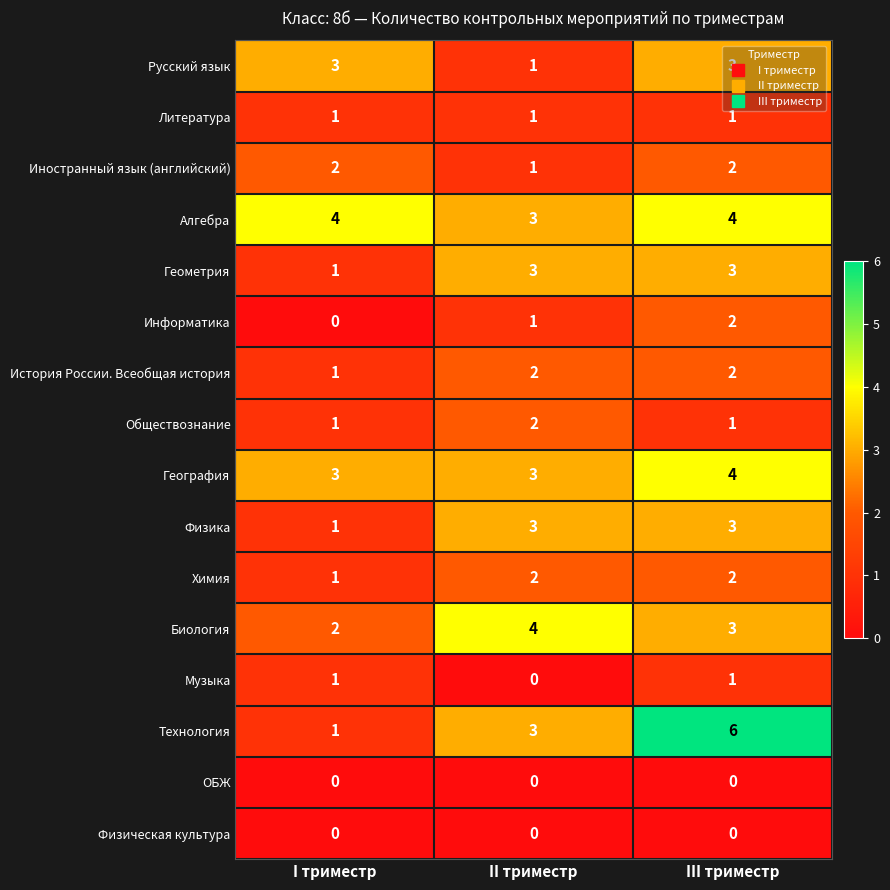

At which label is Технология closest to 3?

II триместр